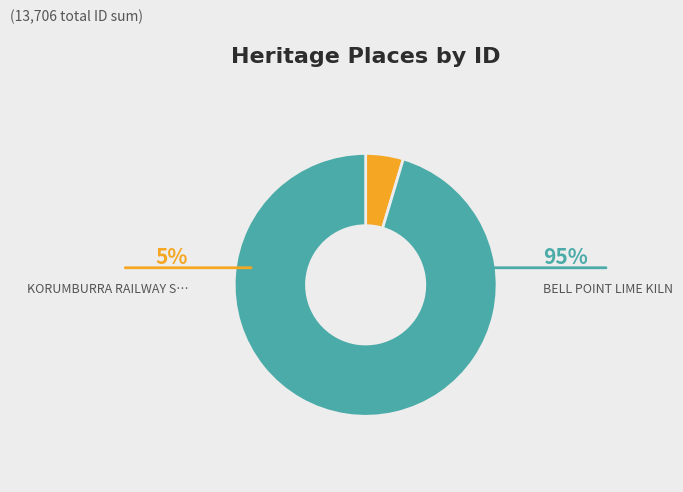

Is there any slice that represents more than half of the pie?

Yes